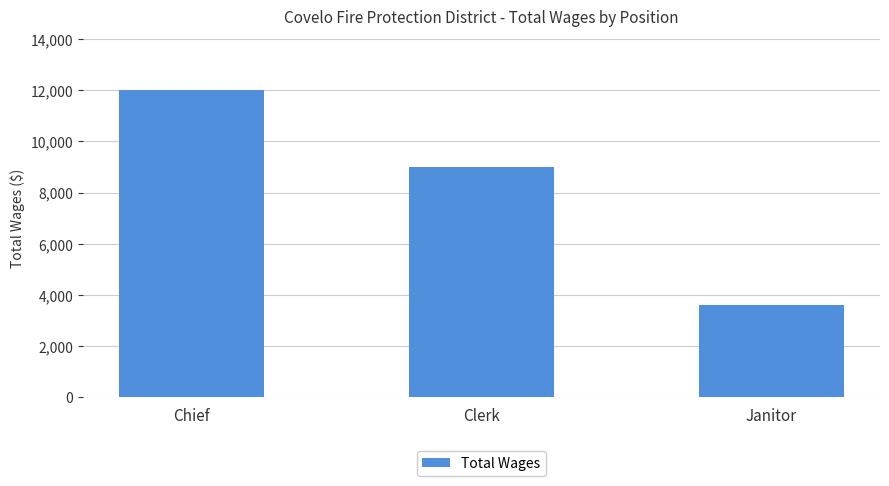

Reading right to left, extract all data points from this chart.

3600	9000	12000